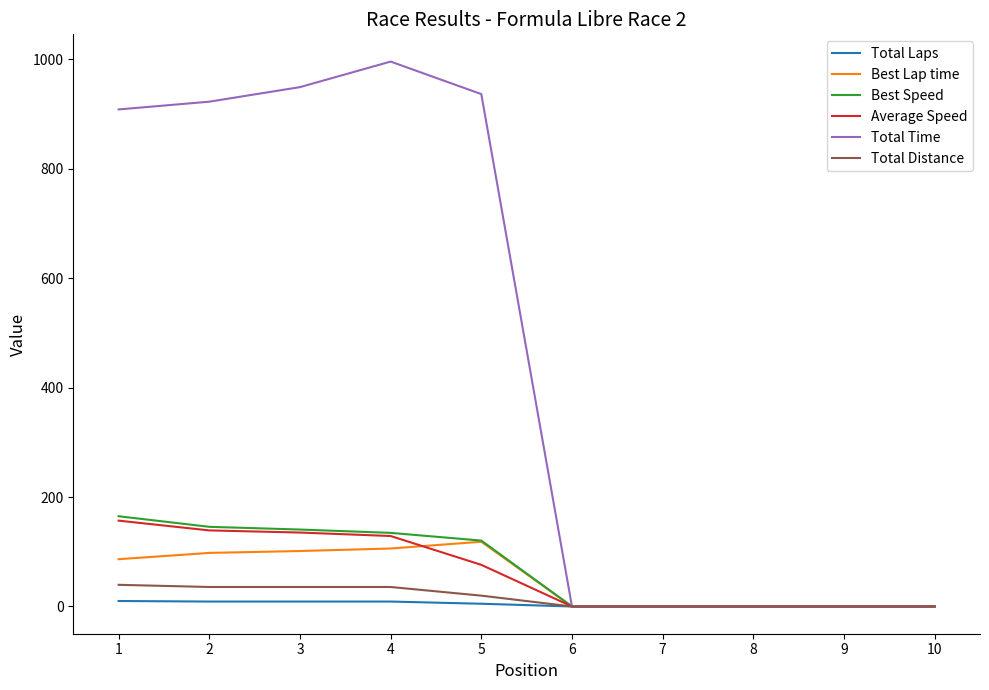

What is the maximum value shown in the chart?

995.7